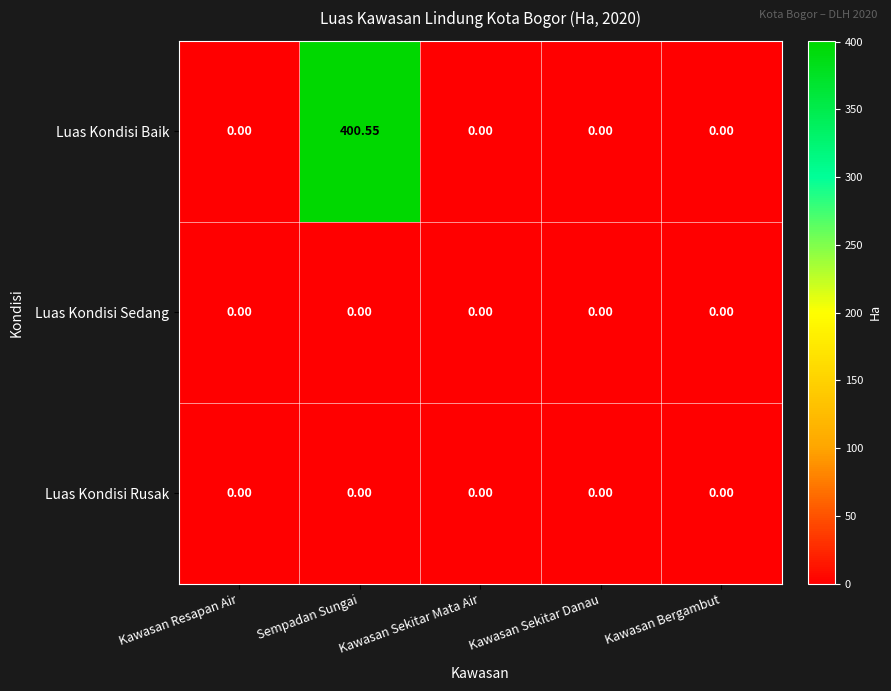

Which series changed the most between Sempadan Sungai and Kawasan Sekitar Danau?

Luas Kondisi Baik